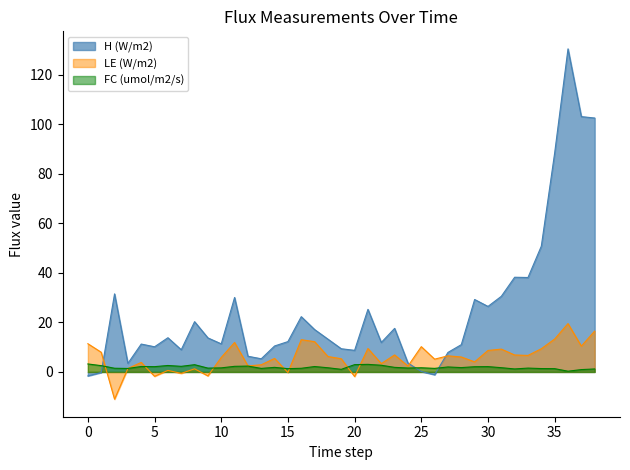

True or false: H (W/m2) has more than 0 interior local peaks.

True